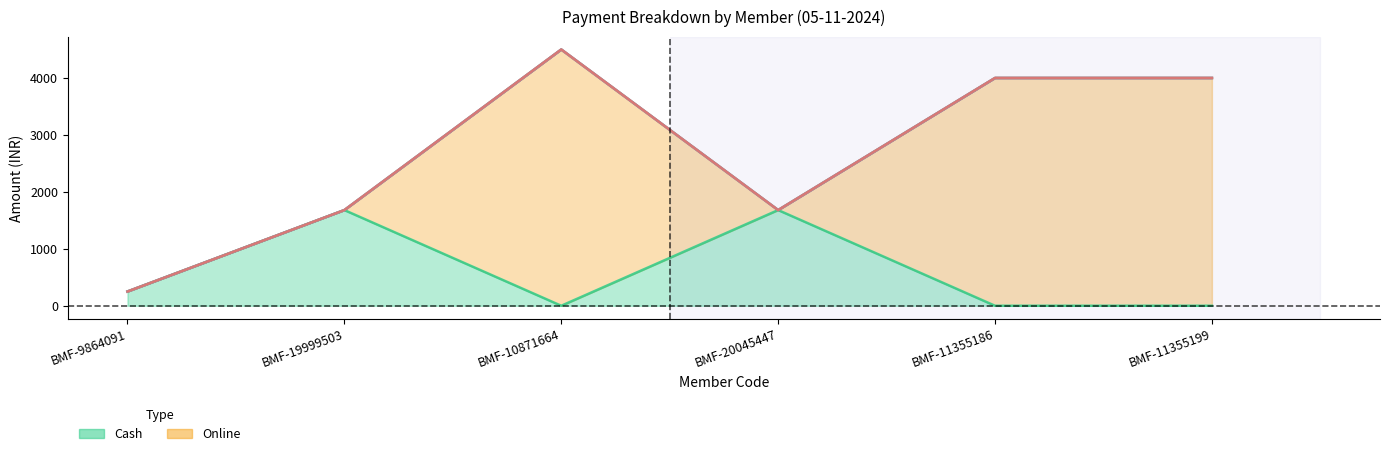

True or false: Cheque has more than 0 interior local peaks.

False